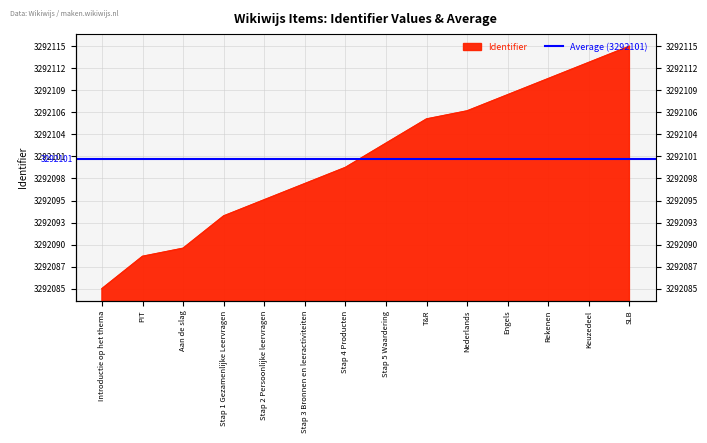

List the labels in order of value, smallest first.

Introductie op het thema, PIT, Aan de slag, Stap 1 Gezamenlijke Leervragen, Stap 2 Persoonlijke leervragen, Stap 3 Bronnen en leeractiviteiten, Stap 4 Producten, Stap 5 Waardering, T&R, Nederlands, Engels, Rekenen, Keuzedeel, SLB